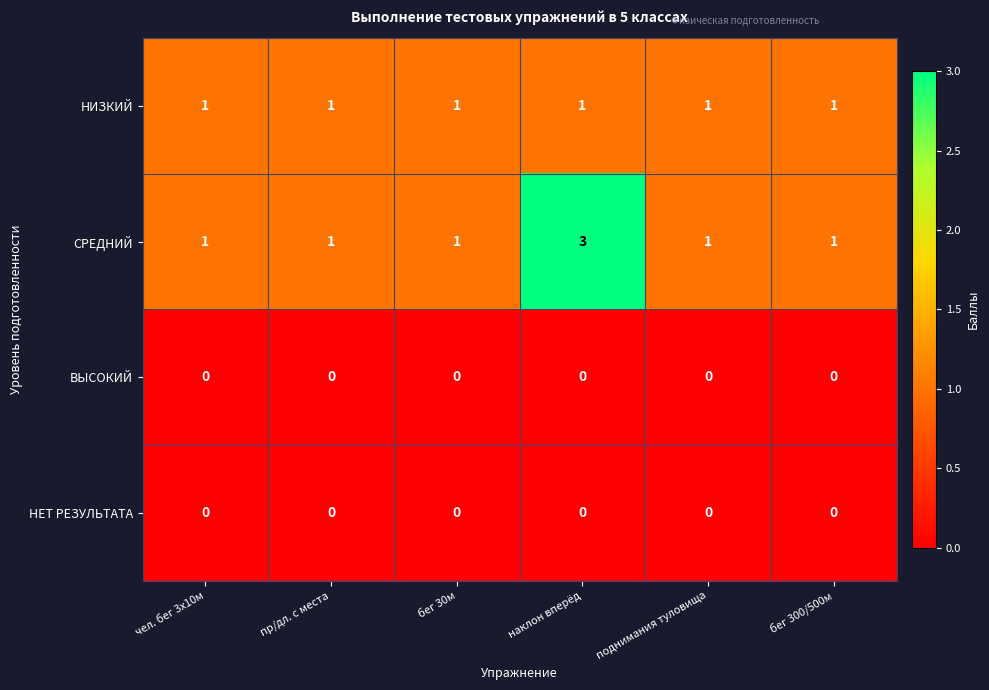

Reading left to right, transcribe all the data shown in this chart.

НИЗКИЙ: 1	1	1	1	1	1
СРЕДНИЙ: 1	1	1	3	1	1
ВЫСОКИЙ: 0	0	0	0	0	0
НЕТ РЕЗУЛЬТАТА: 0	0	0	0	0	0